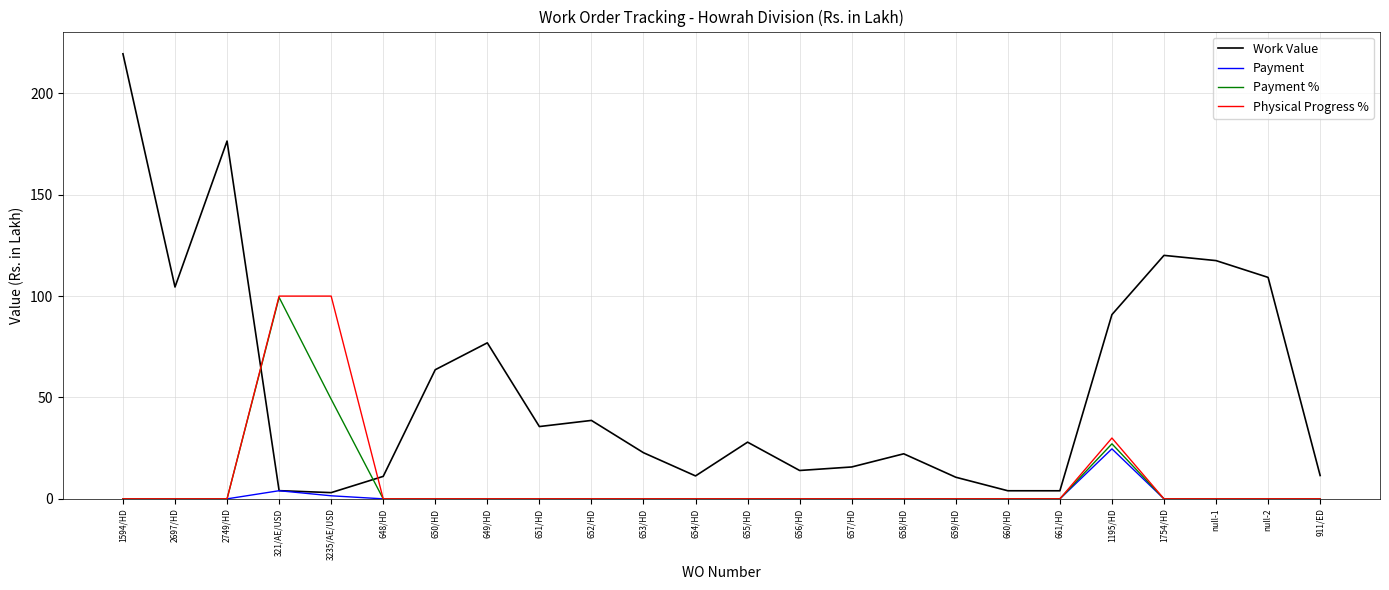

Is the value of Work Value at 1594/HD greater than the value of Physical Progress % at 660/HD?

Yes